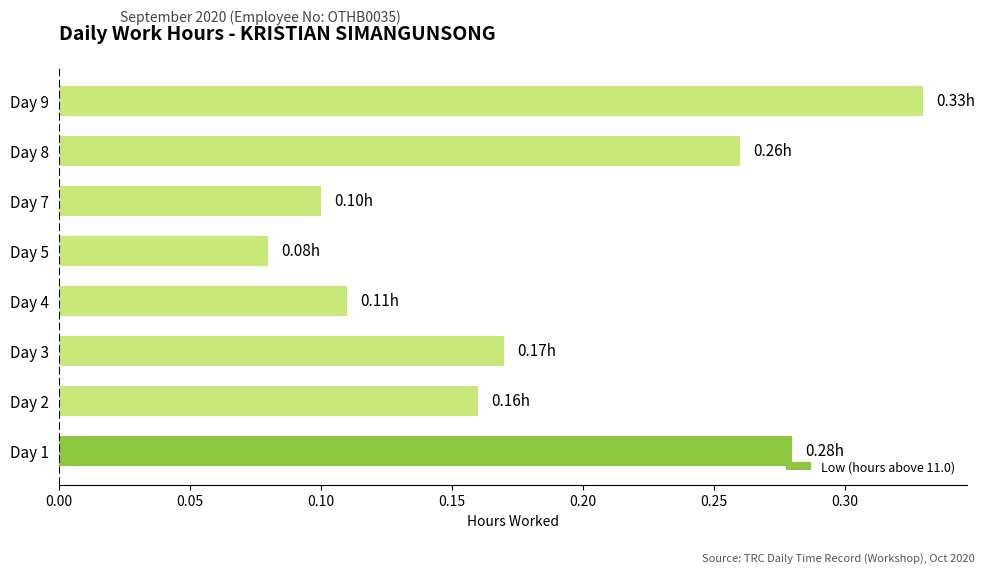

Rank the categories by value from lowest to highest.

Day 5, Day 7, Day 4, Day 2, Day 3, Day 8, Day 1, Day 9